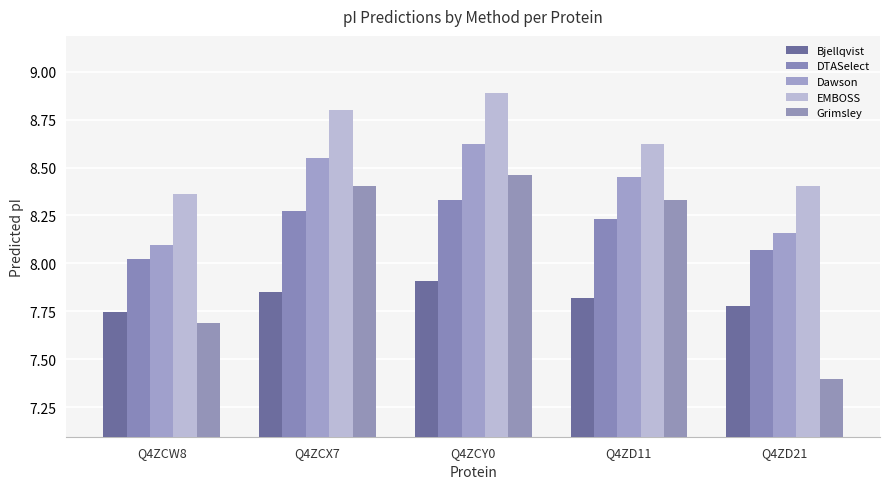

What is the difference between the highest and lowest values at Q4ZCW8?

0.7